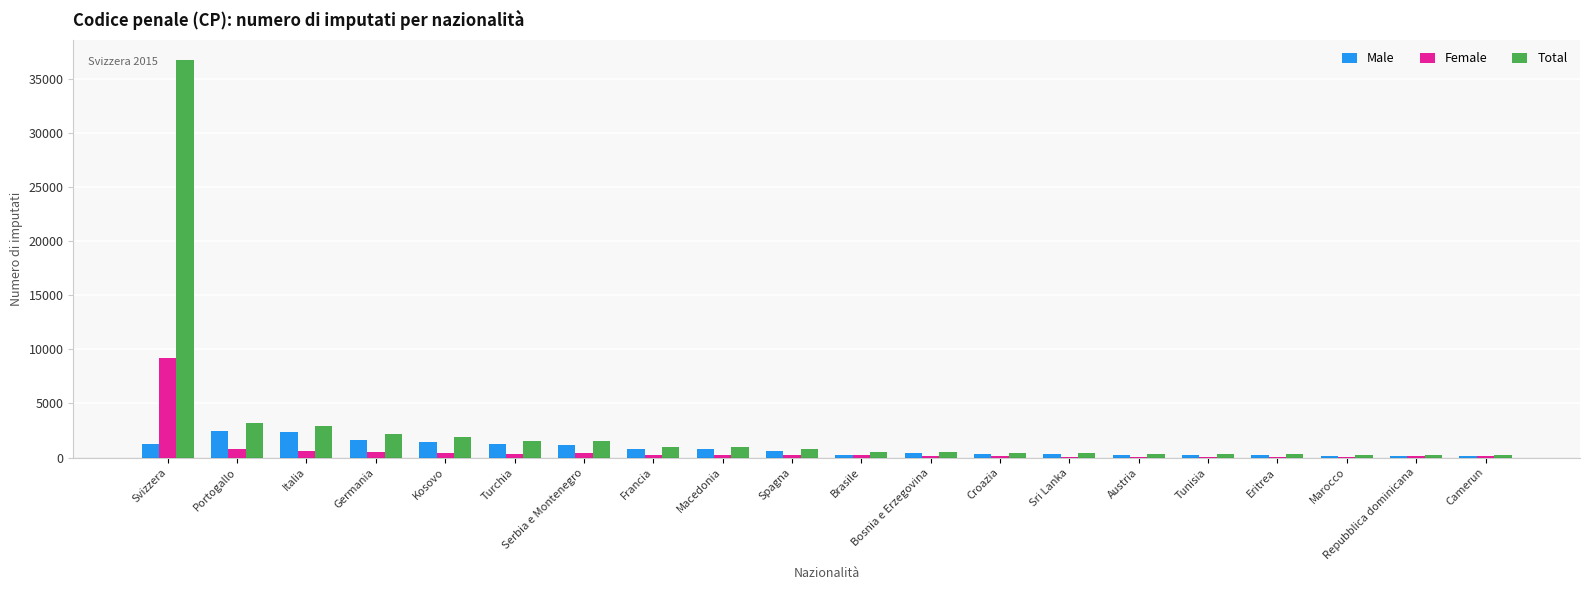

True or false: Total has a value of 975 at Macedonia.

True